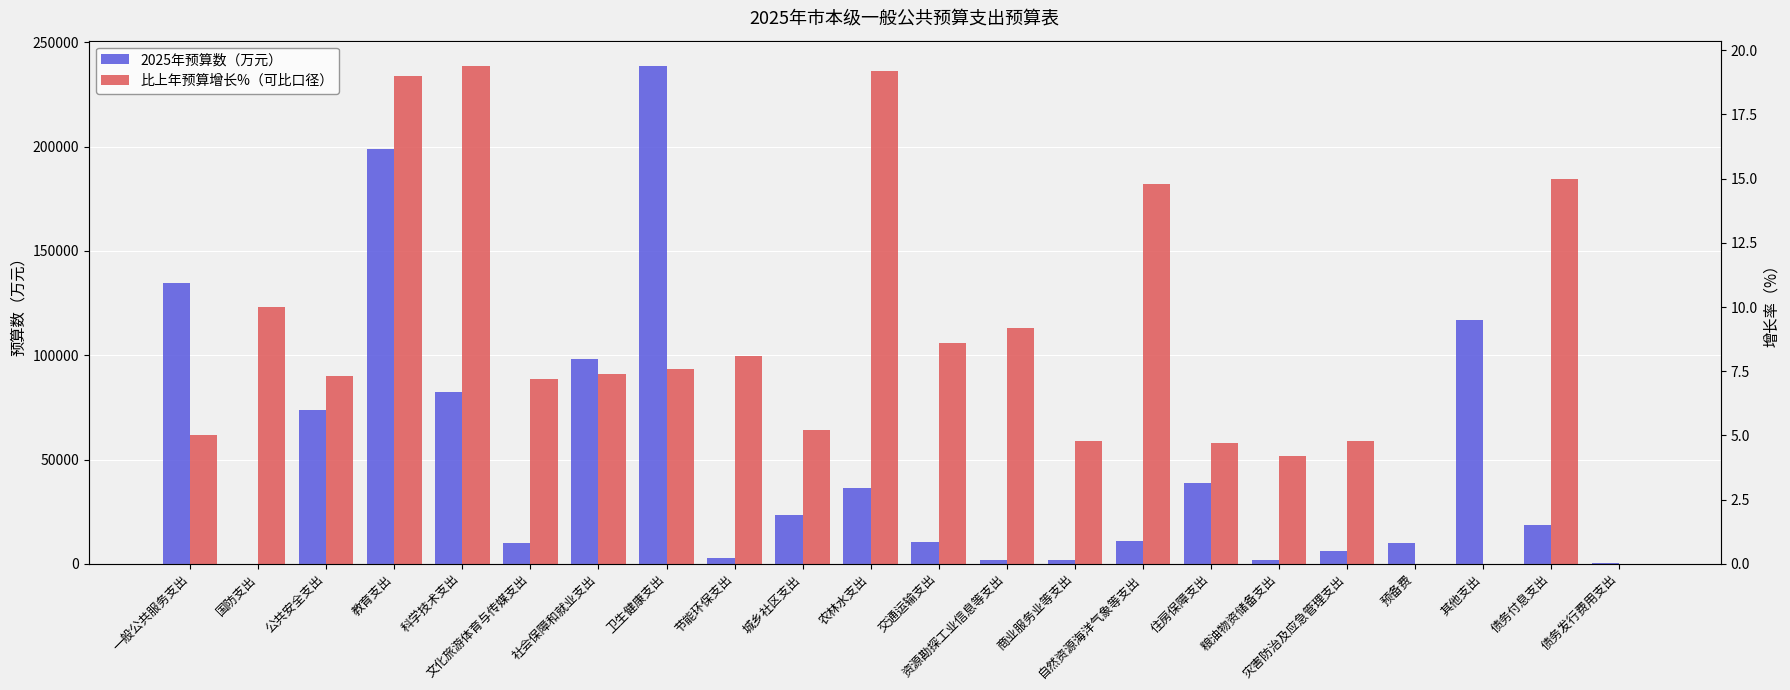

The 比上年预算增长%（可比口径） series shows -12.5 at 其他支出. True or false?

False